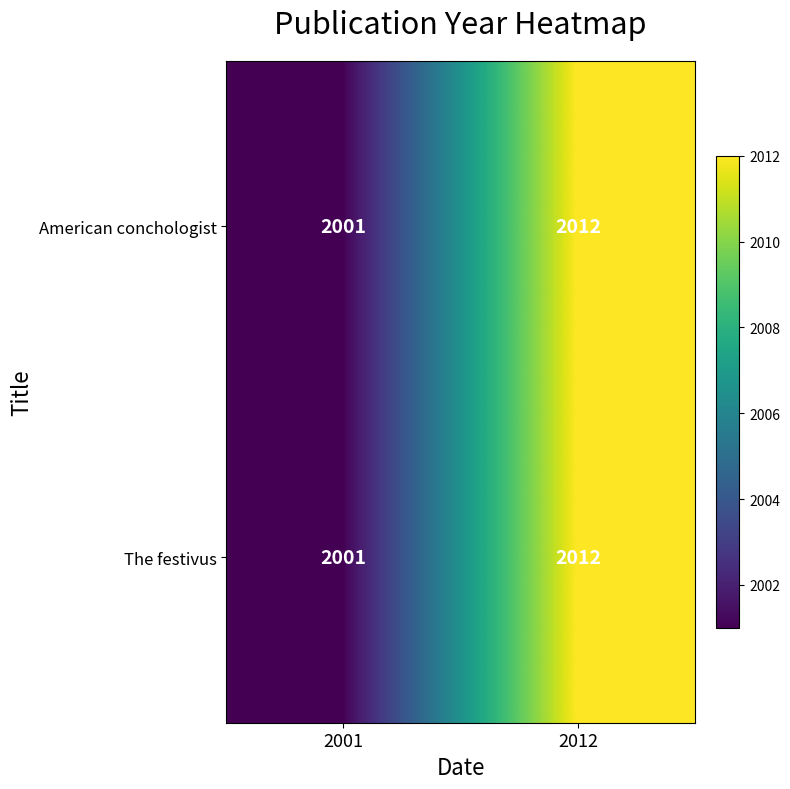

The American conchologist series shows 1112 at 2012. True or false?

False